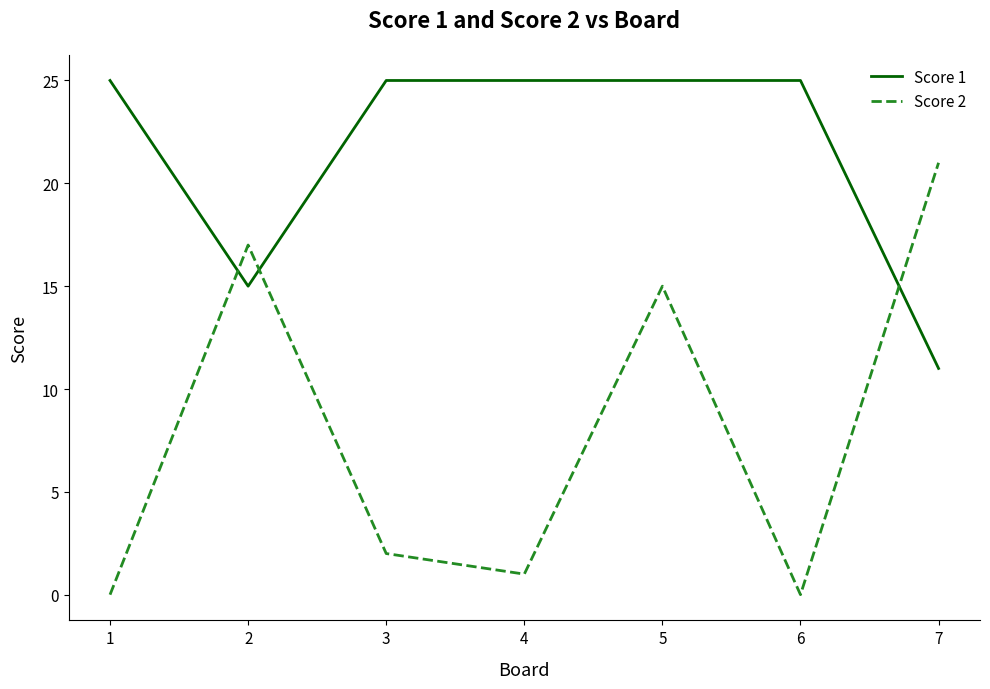

What is the maximum value shown in the chart?

25